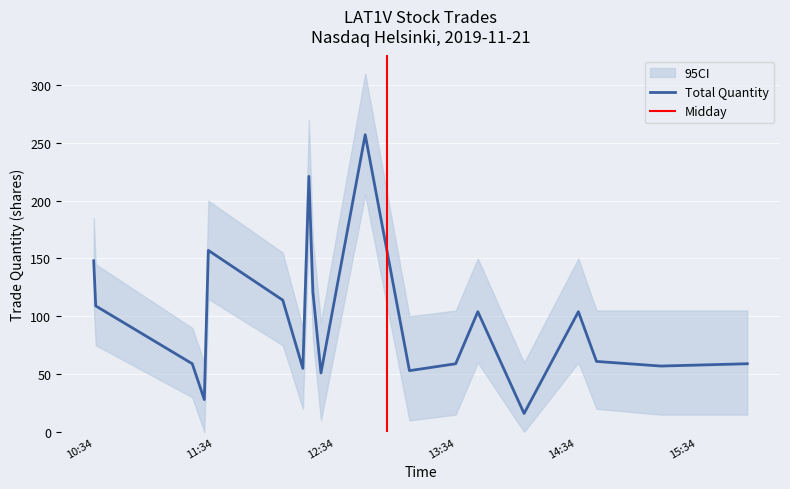

What is the difference between the second highest and second lowest values?

193